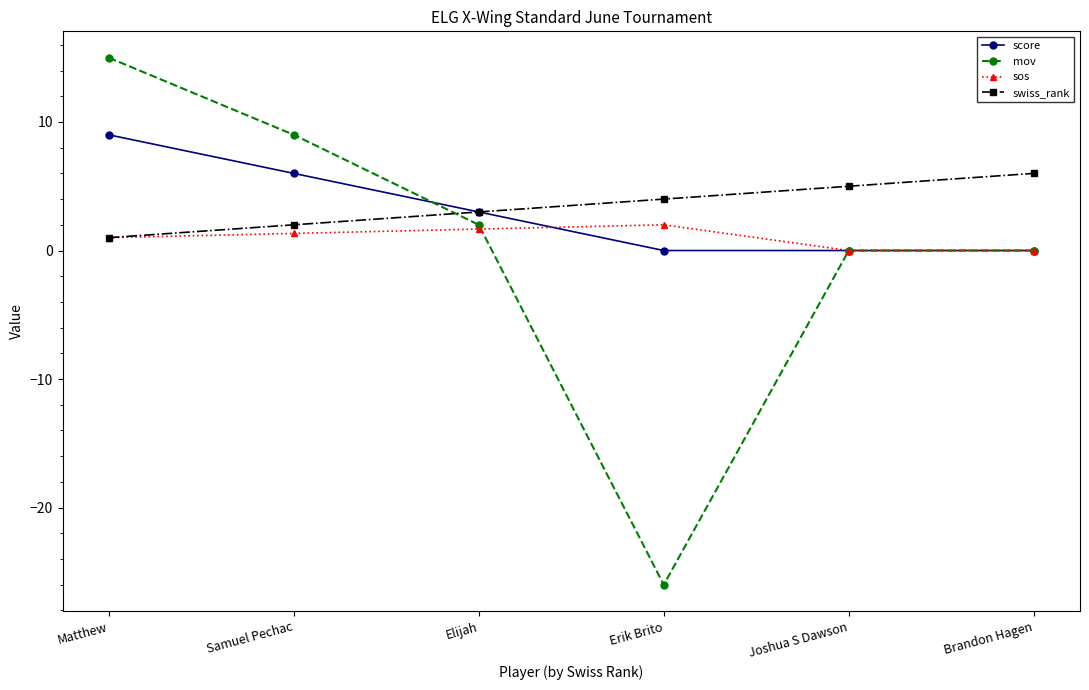

Which category has the highest value in the swiss_rank series?

Brandon Hagen